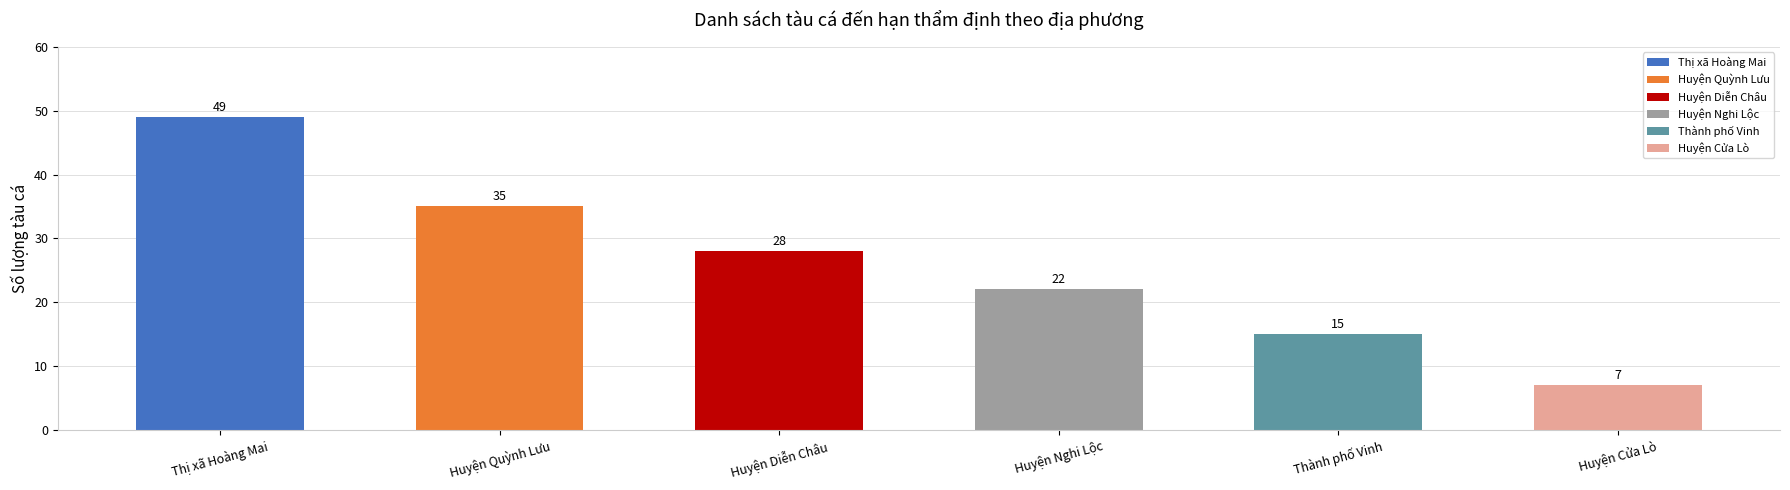

Between Thị xã Hoàng Mai and Huyện Quỳnh Lưu, which is larger?

Thị xã Hoàng Mai